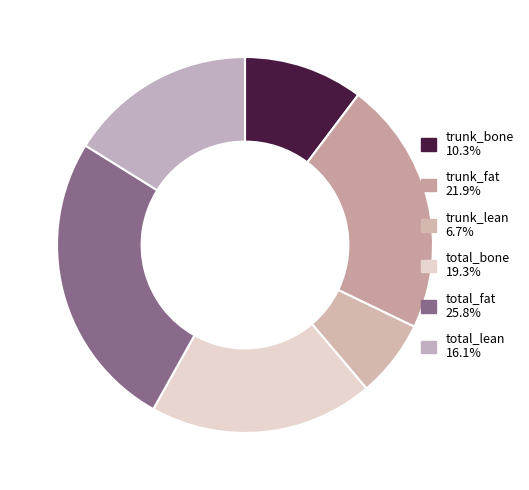

What is the smallest slice in the pie chart?

trunk_lean